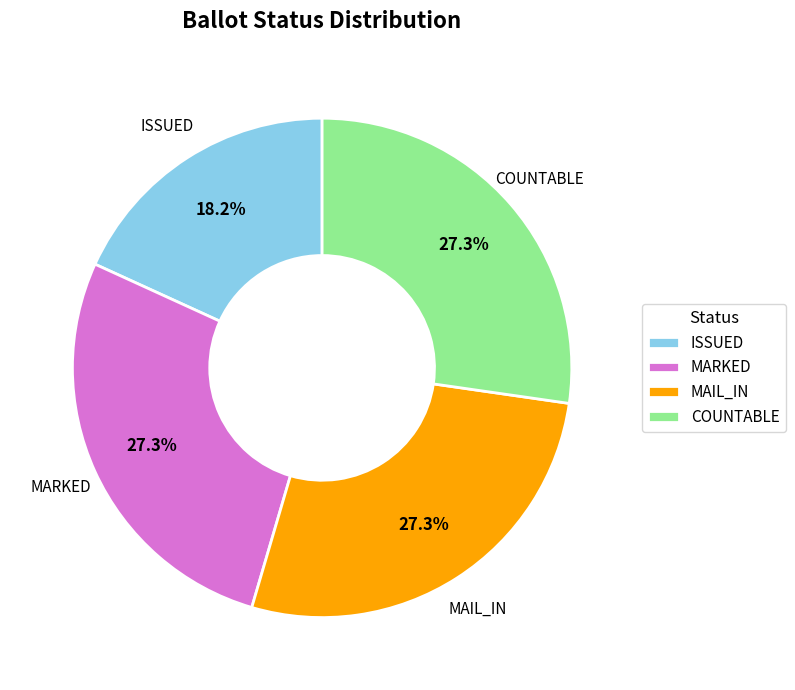

To the nearest percent, what is the average slice percentage?

25%